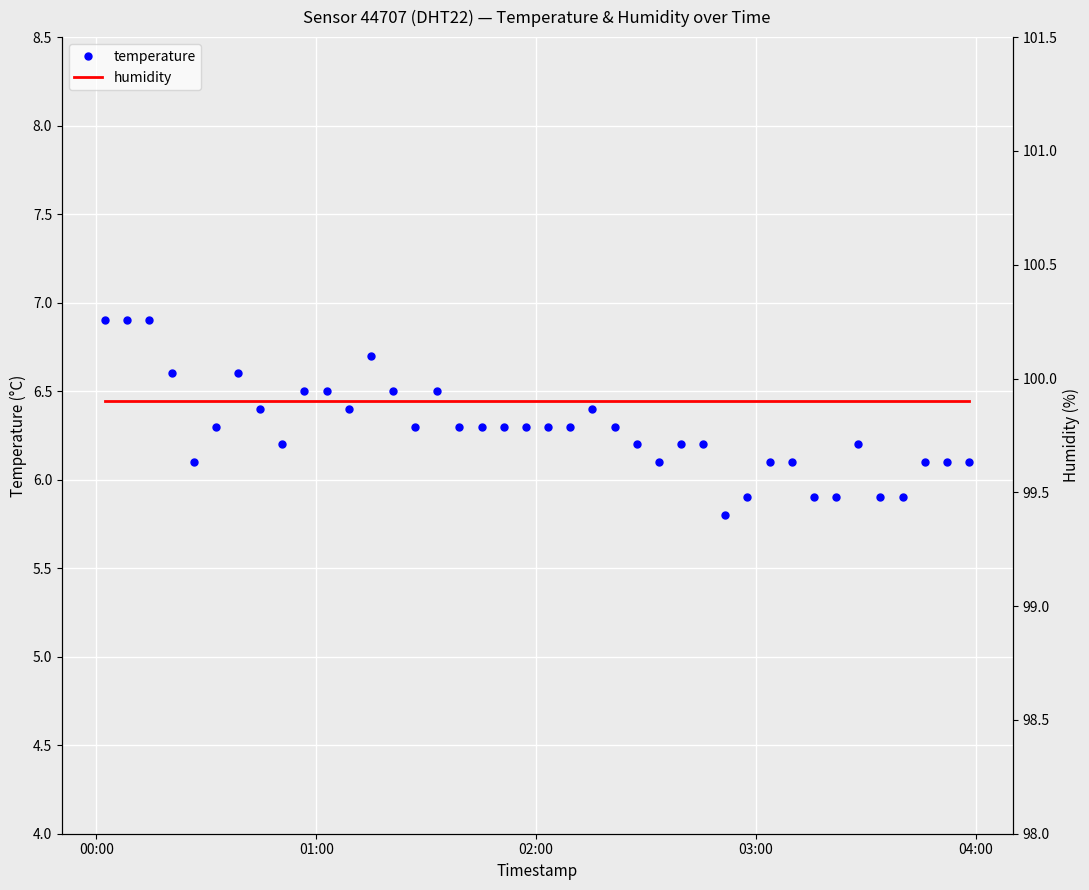

What is the value of the temperature point at the 25th from the left?

6.2